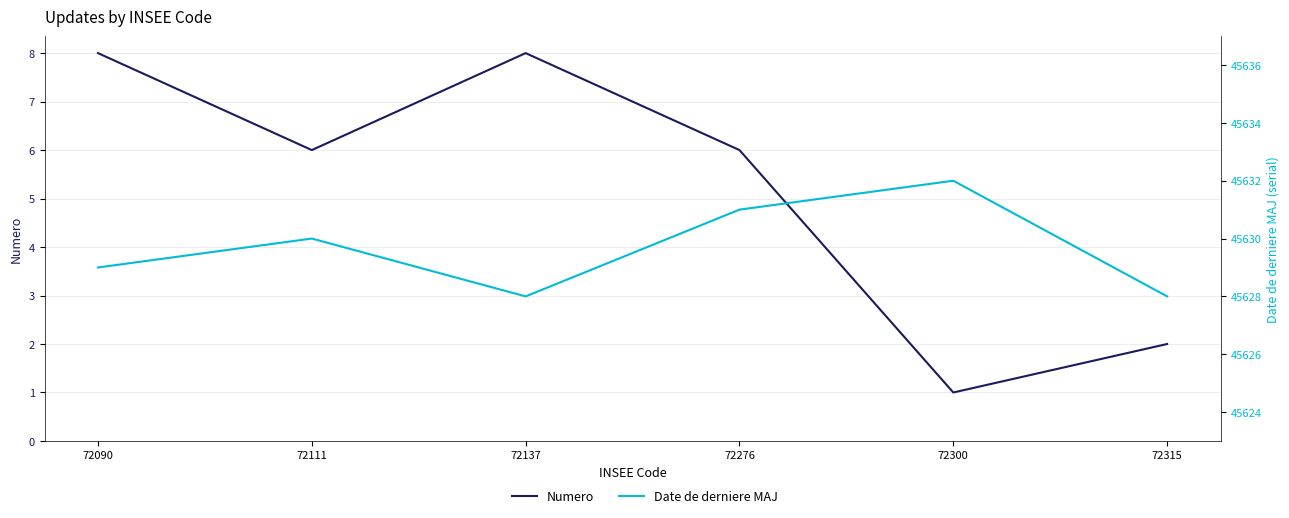

What is the difference between the maximum and minimum values in the Date de derniere MAJ series?

4